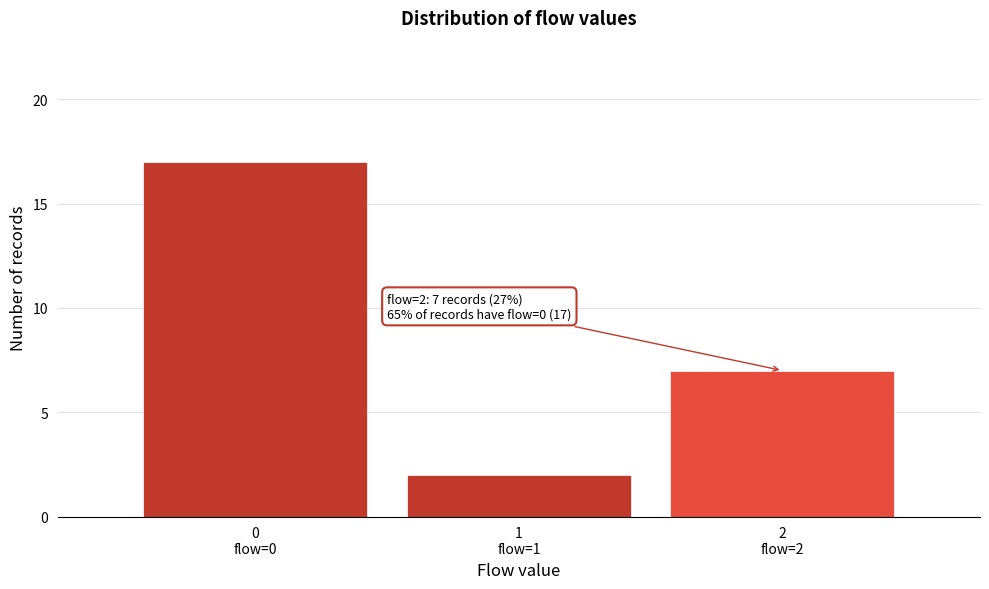

Reading left to right, what are all the values shown in this chart?

17	2	7